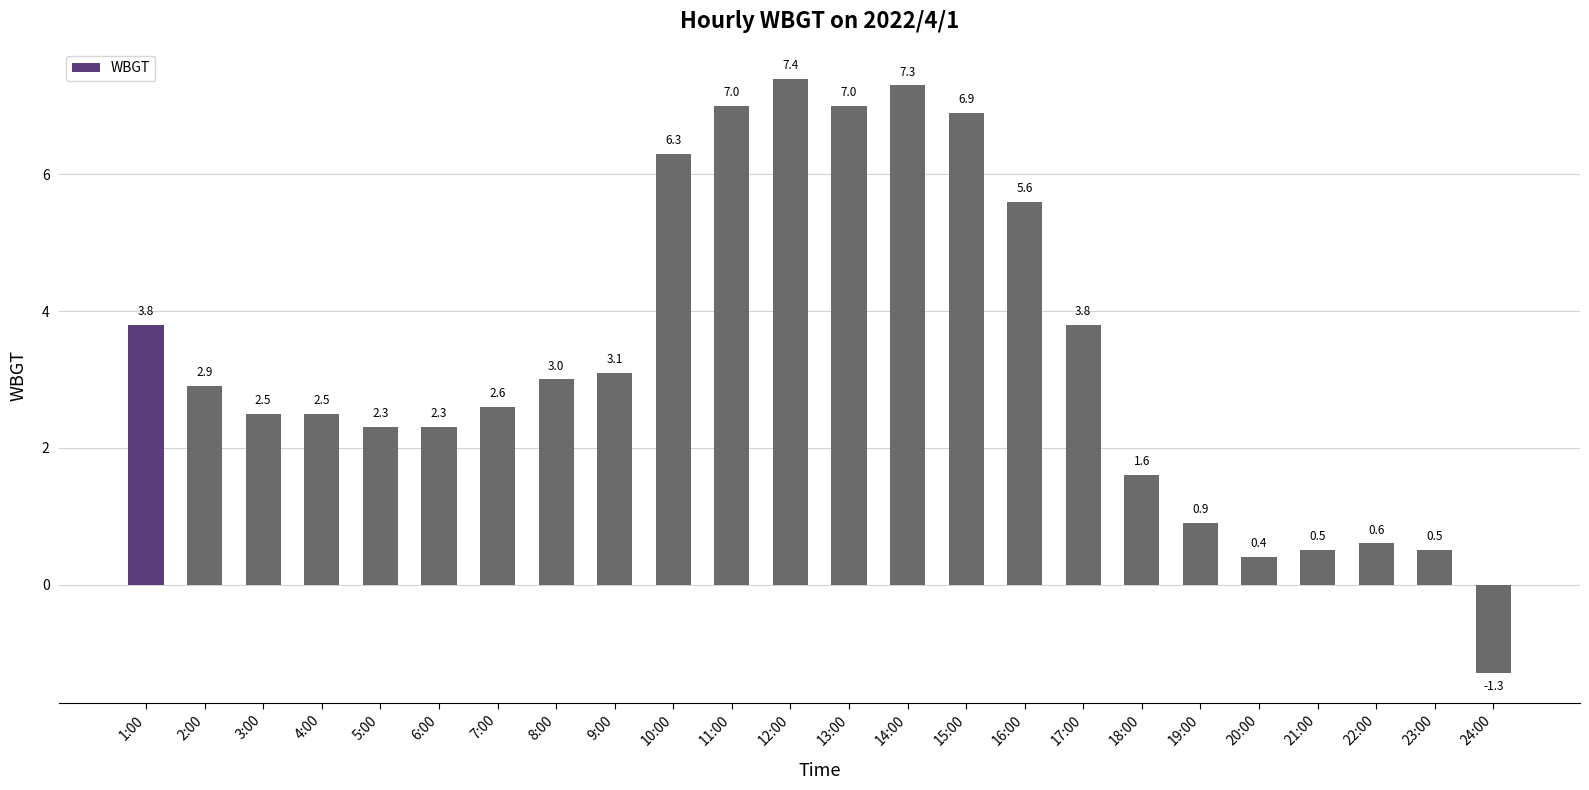

What is the approximate value at 3:00?

2.5